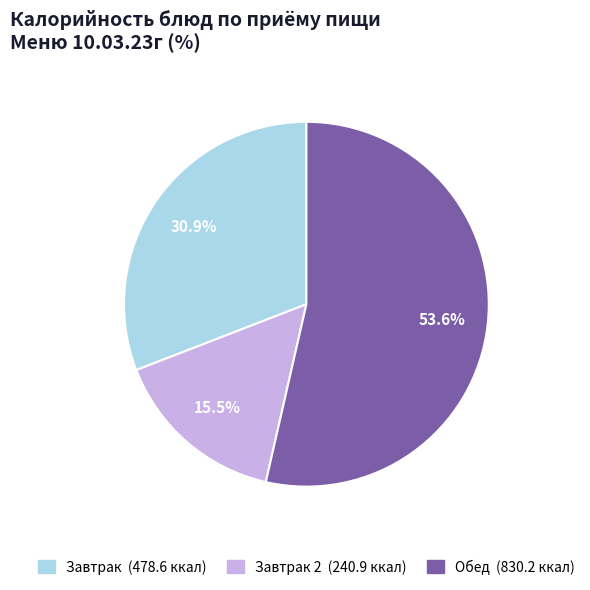

Is there any slice that represents more than half of the pie?

Yes